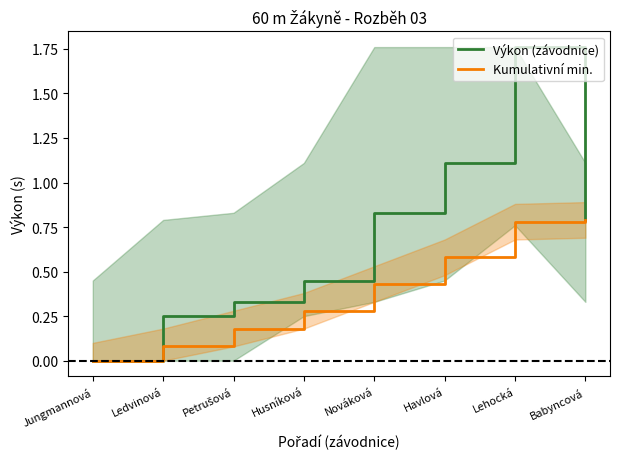

What value does the Výkon (závodnice) series have at Petrušová?

0.3